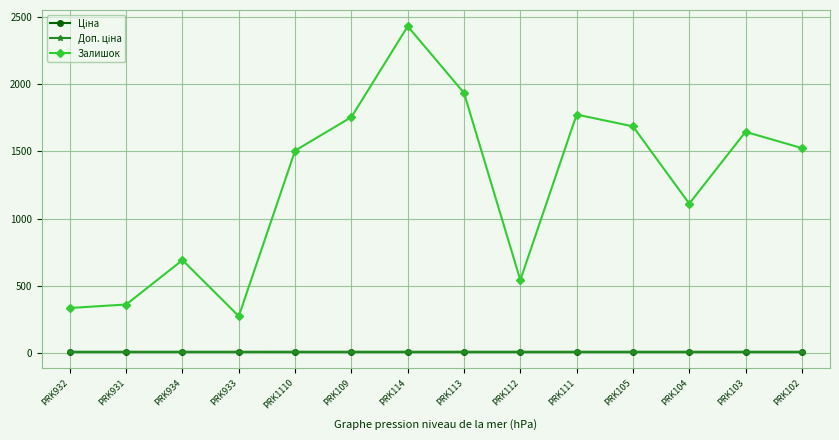

What is the minimum value shown in the chart?

5.3